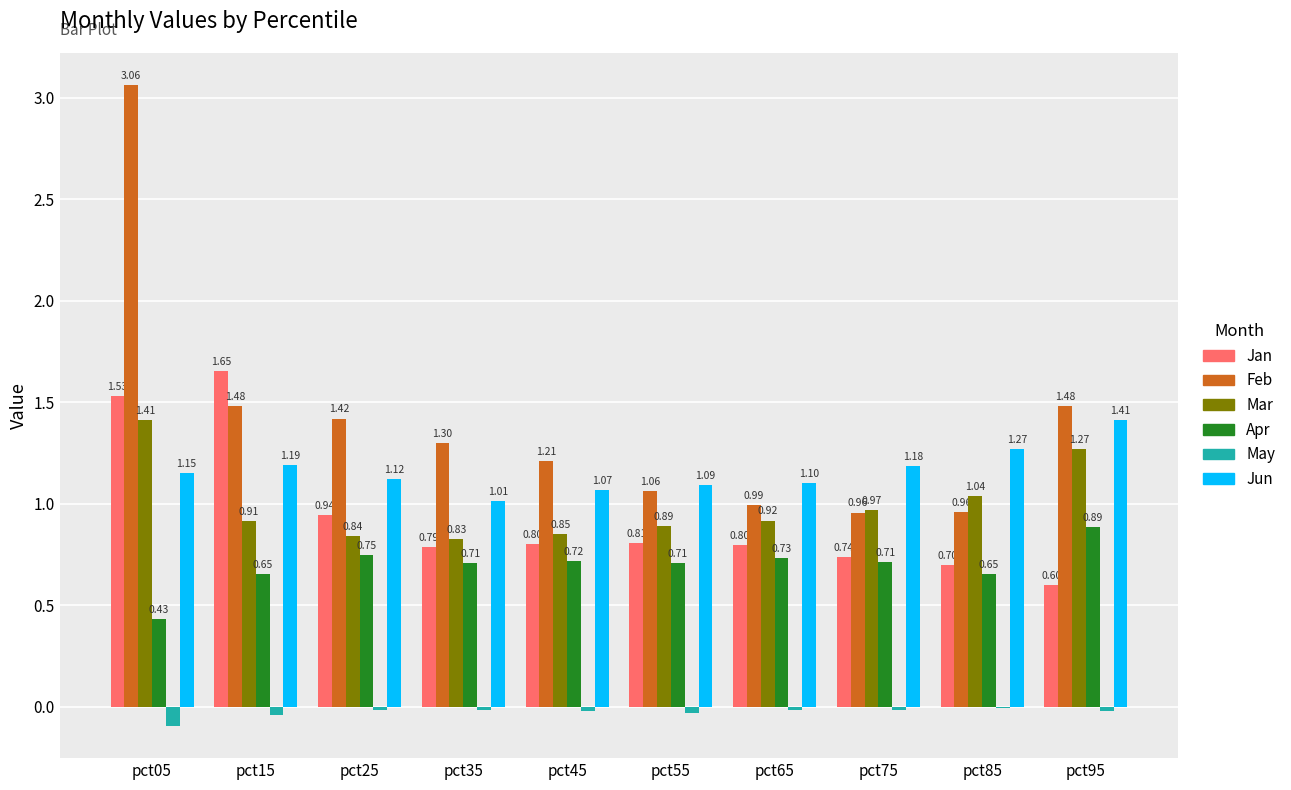

What is the sum of the Apr values at pct05 and pct85?

1.1